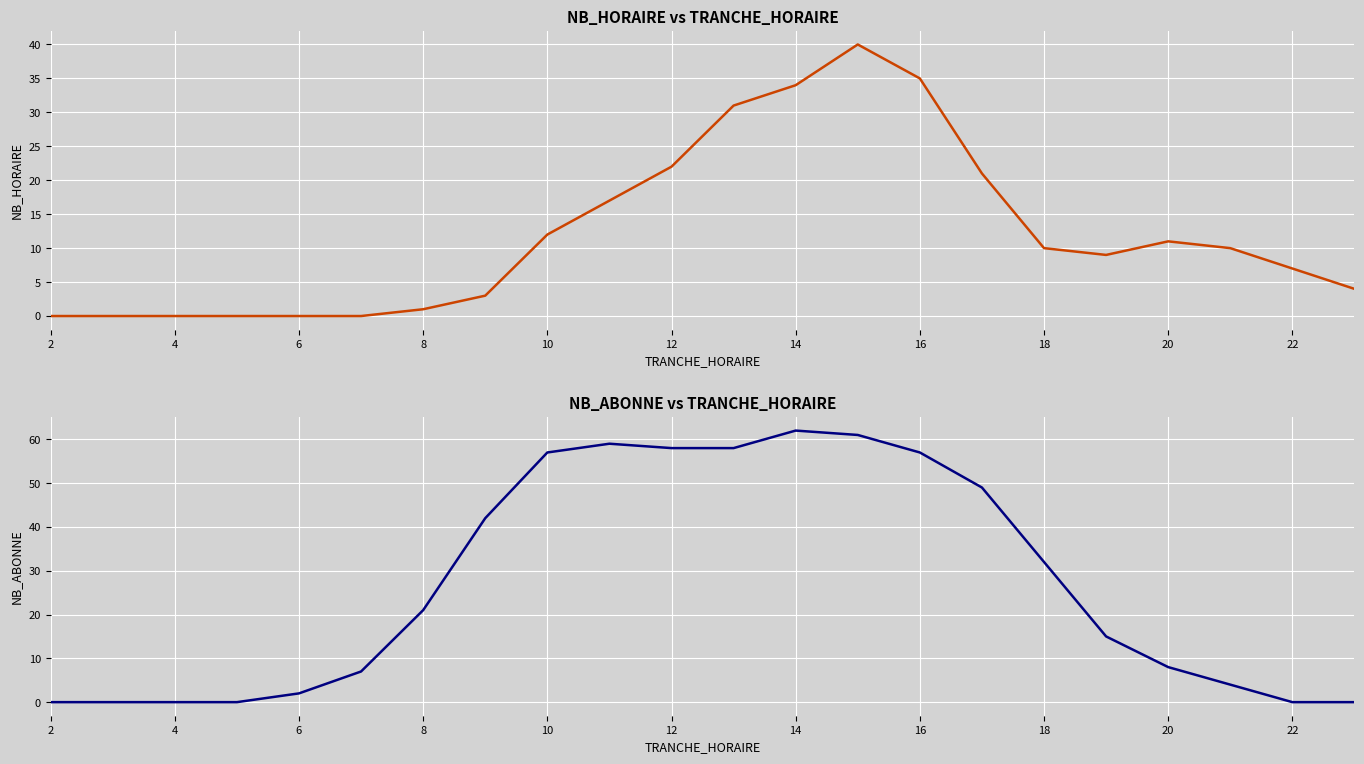

How many series are shown in this chart?

2